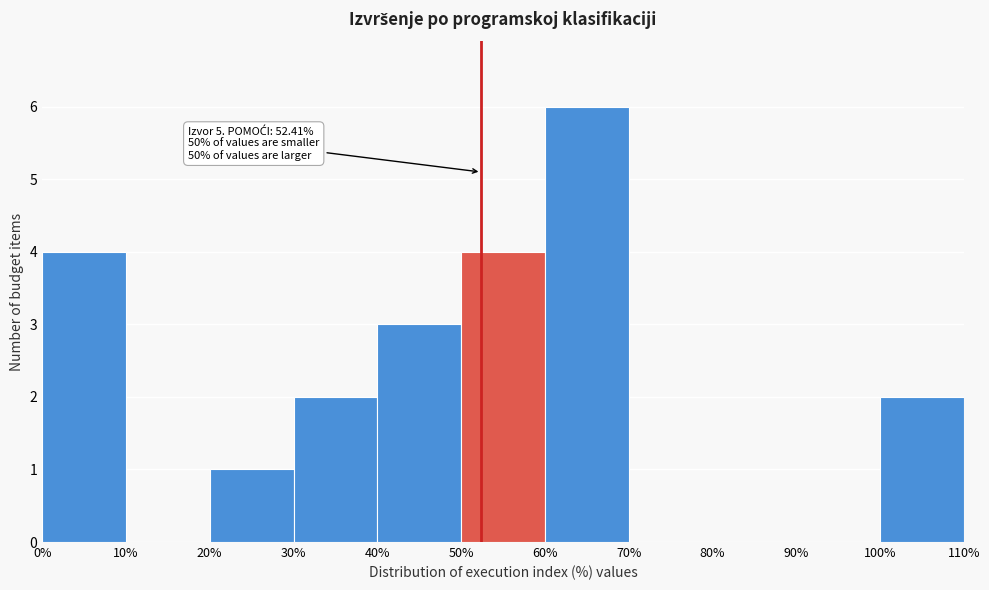

Which range on the x-axis has the tallest bar?

60% to 70%